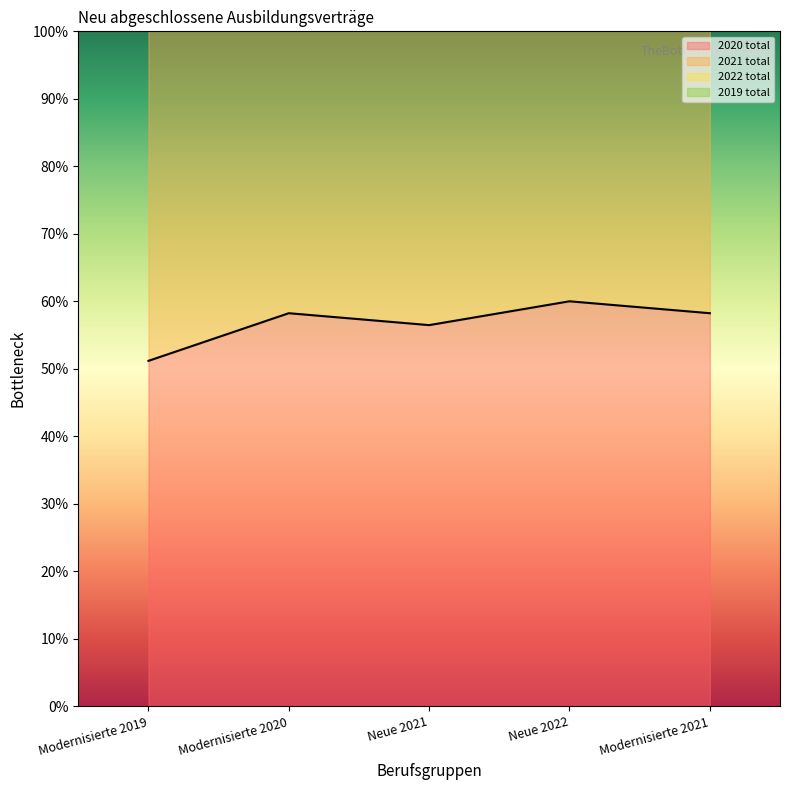

In 2019 total, how many points are lower than both neighbors (excluding endpoints)?

1